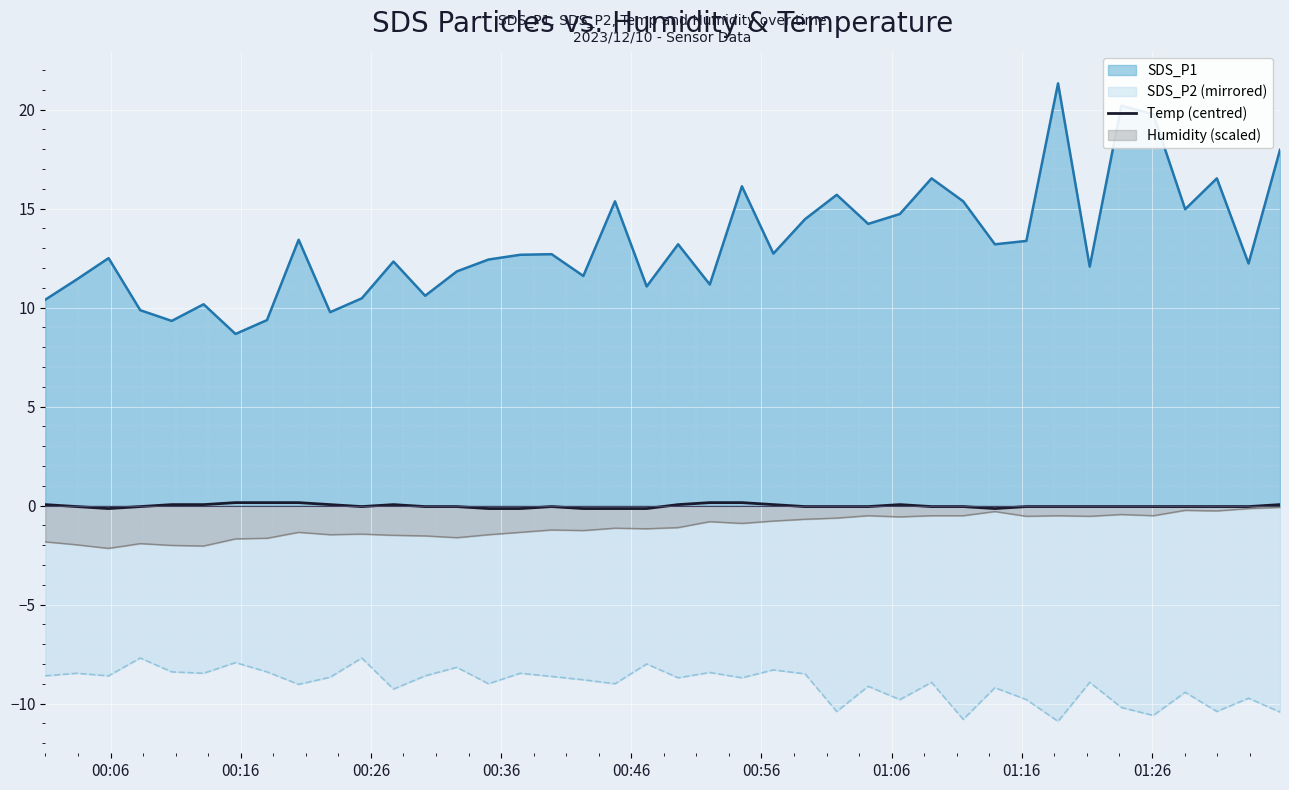

What is the greatest value displayed?

21.3